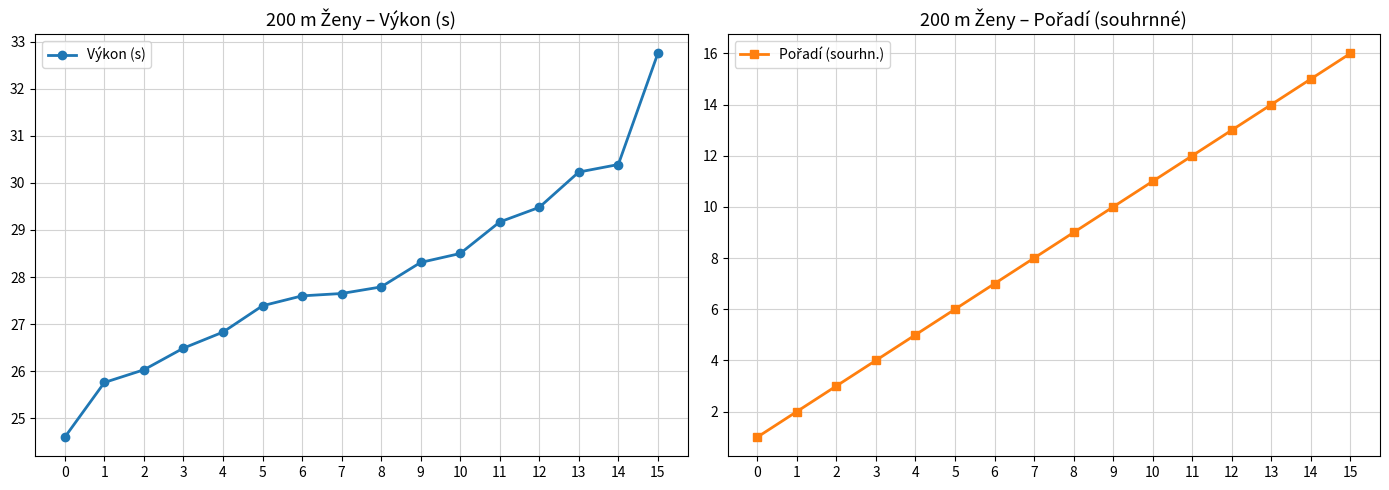

True or false: Výkon (s) and Pořadí (sourhn.) intersect in this chart.

False